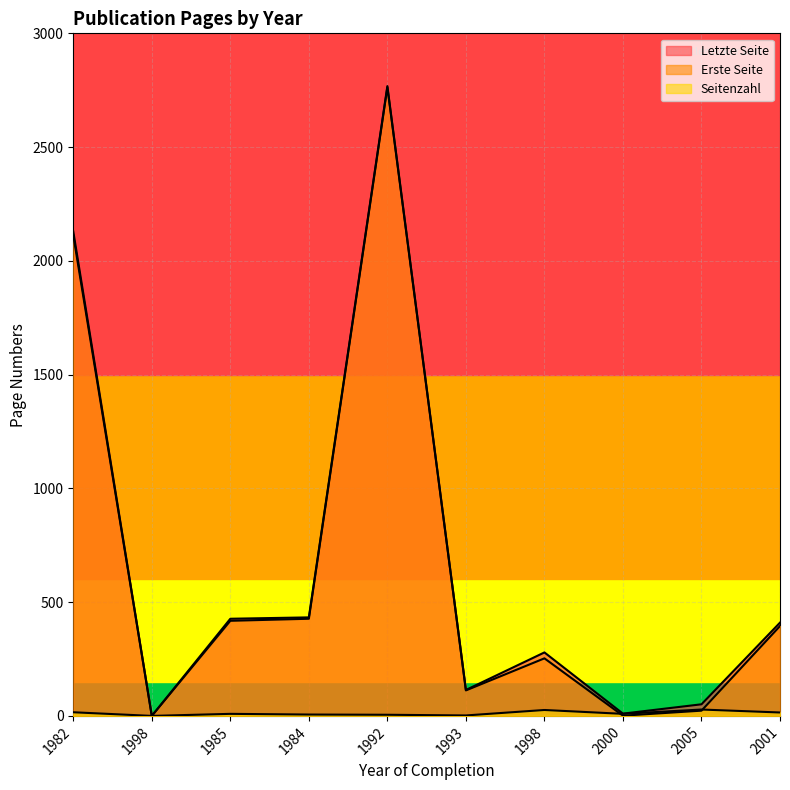

At which category is the sum across all series the highest?

1992